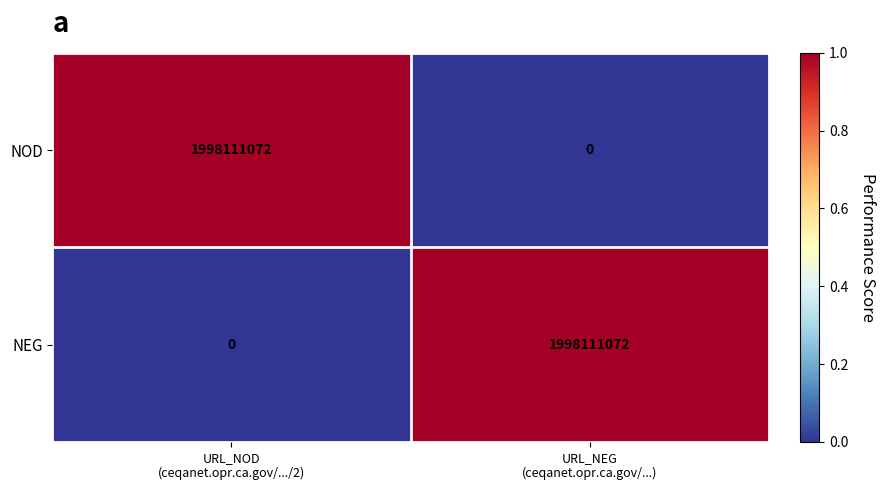

What is the greatest value displayed?

1998111072